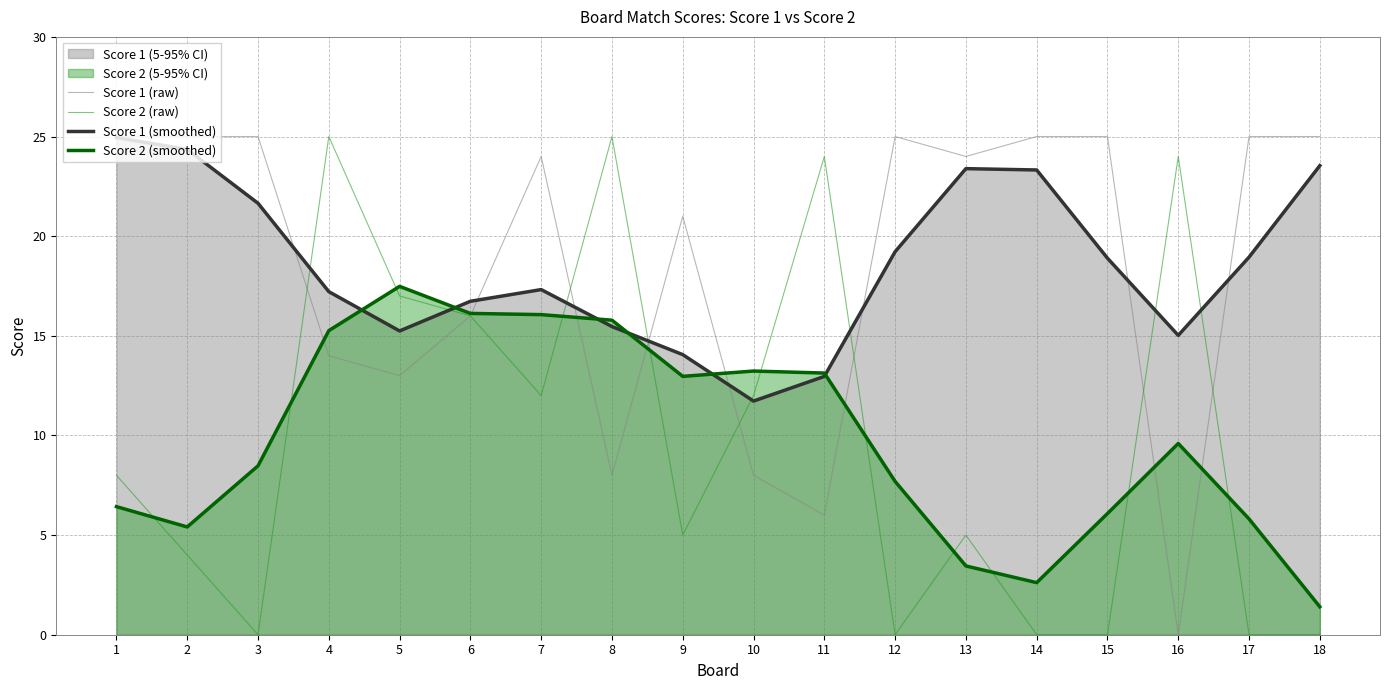

Does the chart have visible grid lines?

Yes